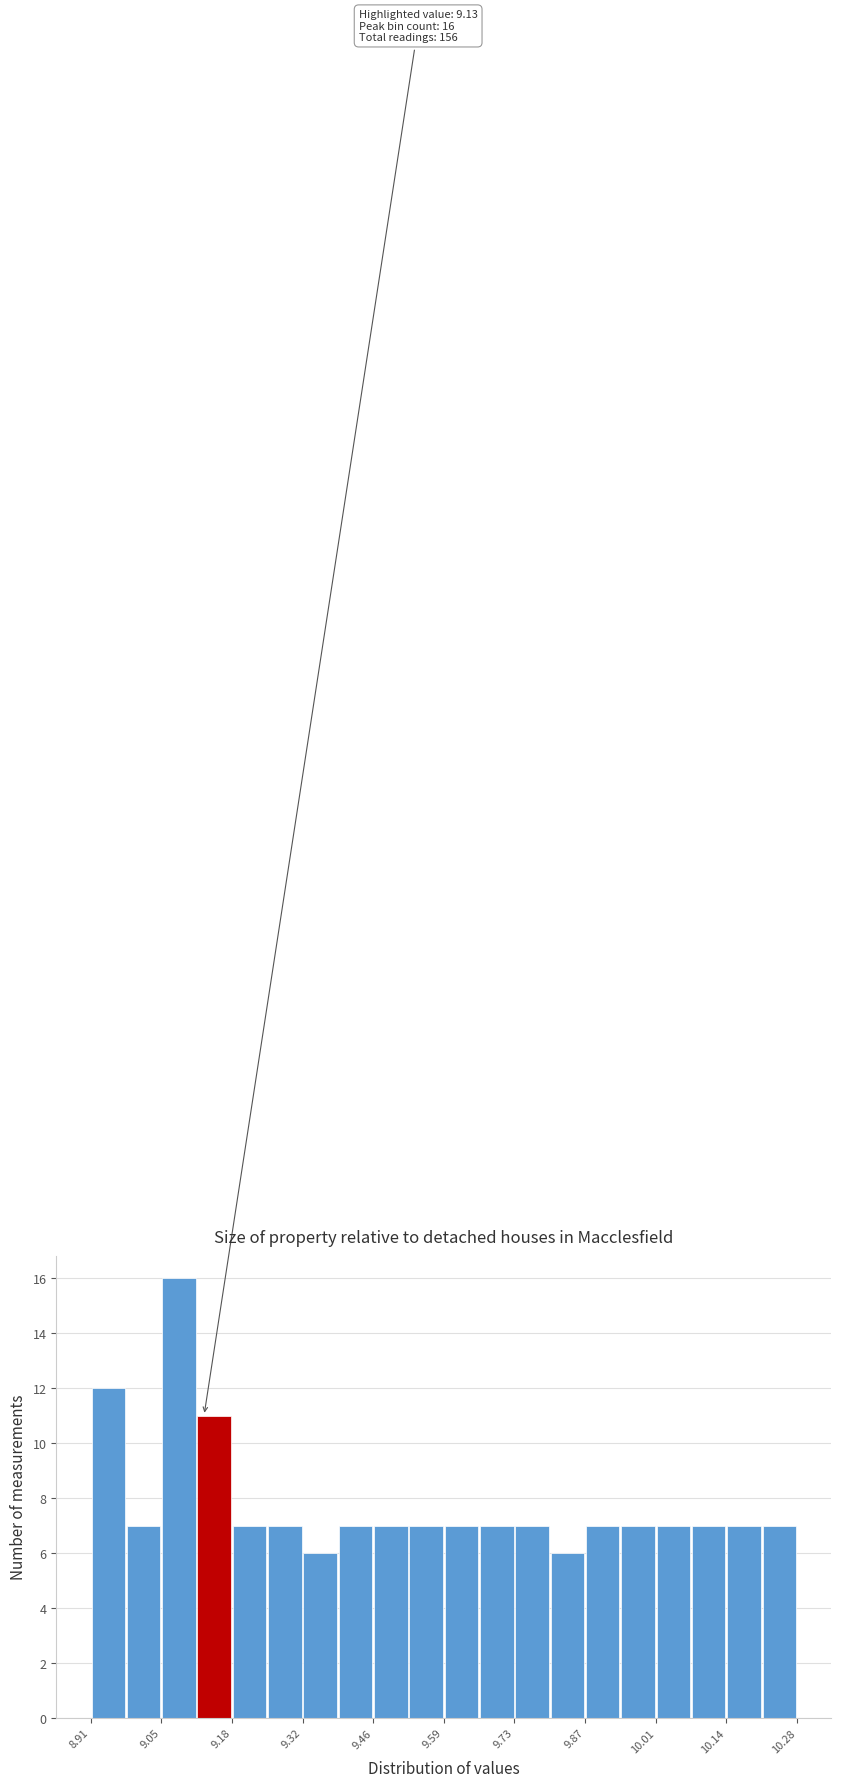

Around what value on the x-axis is the tallest bar? Give the approximate position of its centre, as read against the axis.

9.08